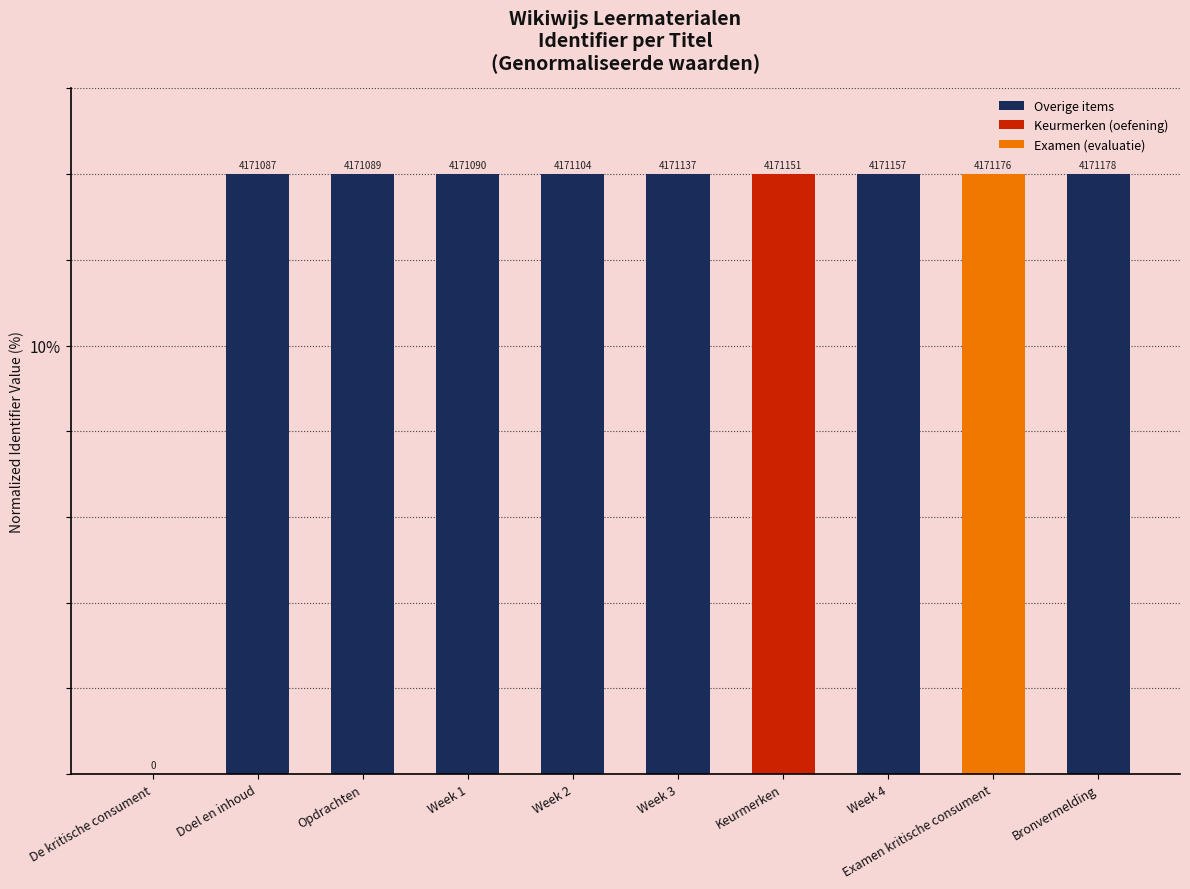

At which category does the chart reach its peak across all series?

Bronvermelding